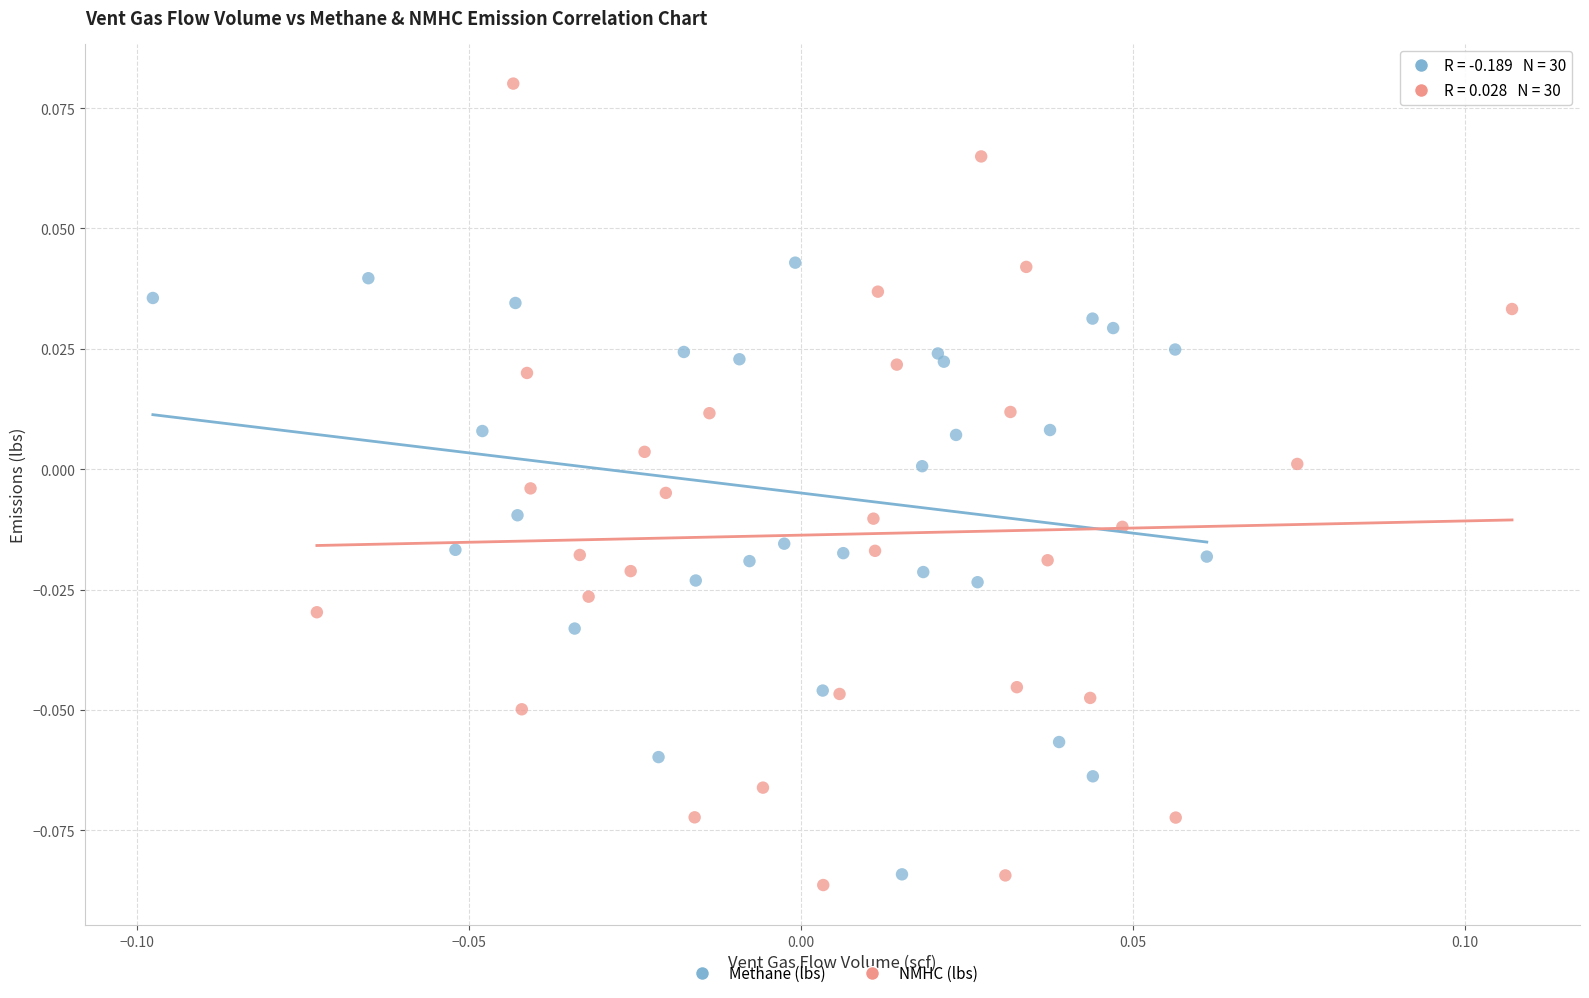

Which series reaches the maximum Y coordinate?

NMHC (lbs)